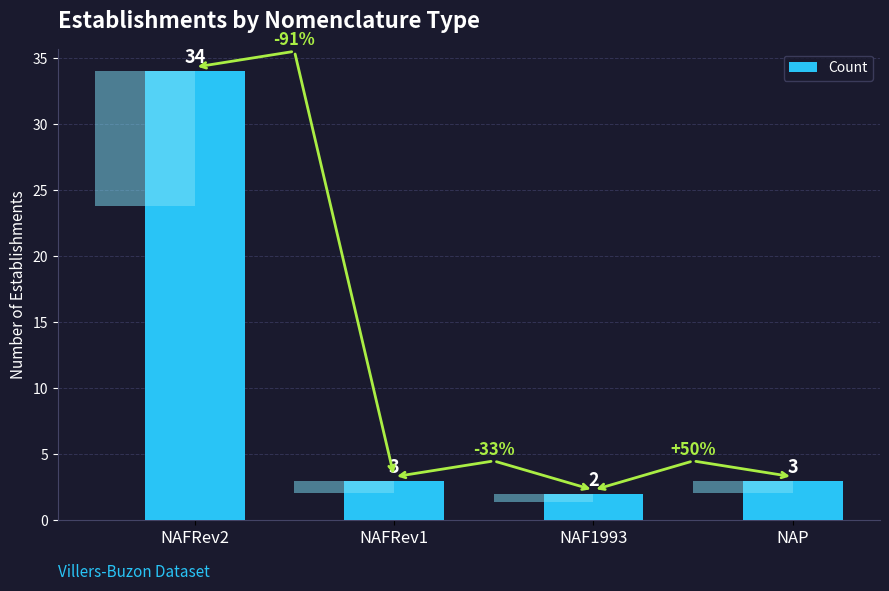

How many data points are less than 3?

1